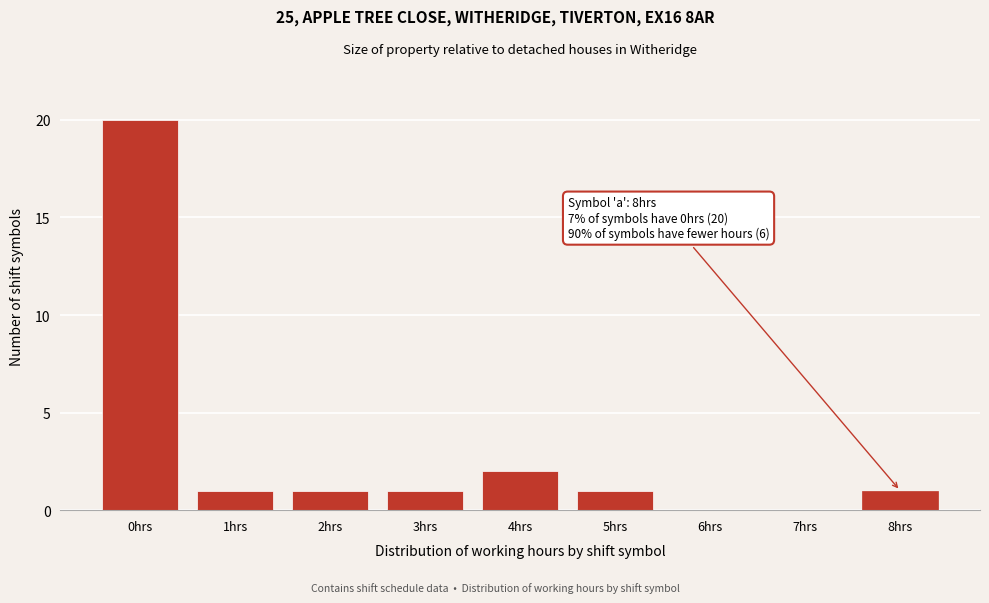

Reading right to left, transcribe all the data shown in this chart.

8hrs=1	7hrs=0	6hrs=0	5hrs=1	4hrs=2	3hrs=1	2hrs=1	1hrs=1	0hrs=20